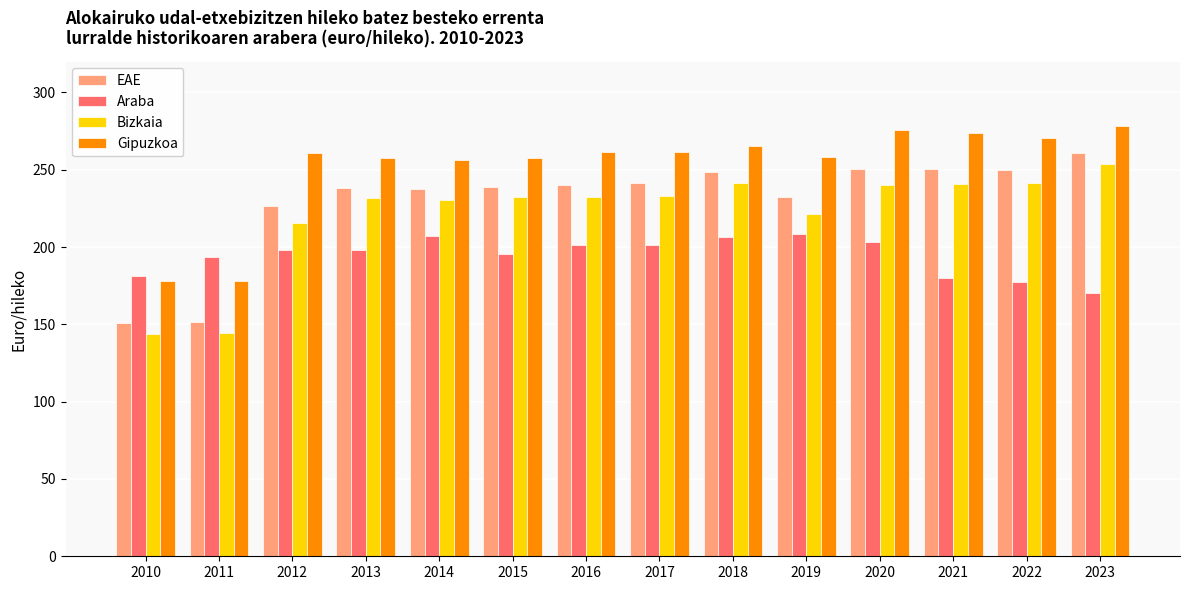

What is the maximum value for Araba?

208.4